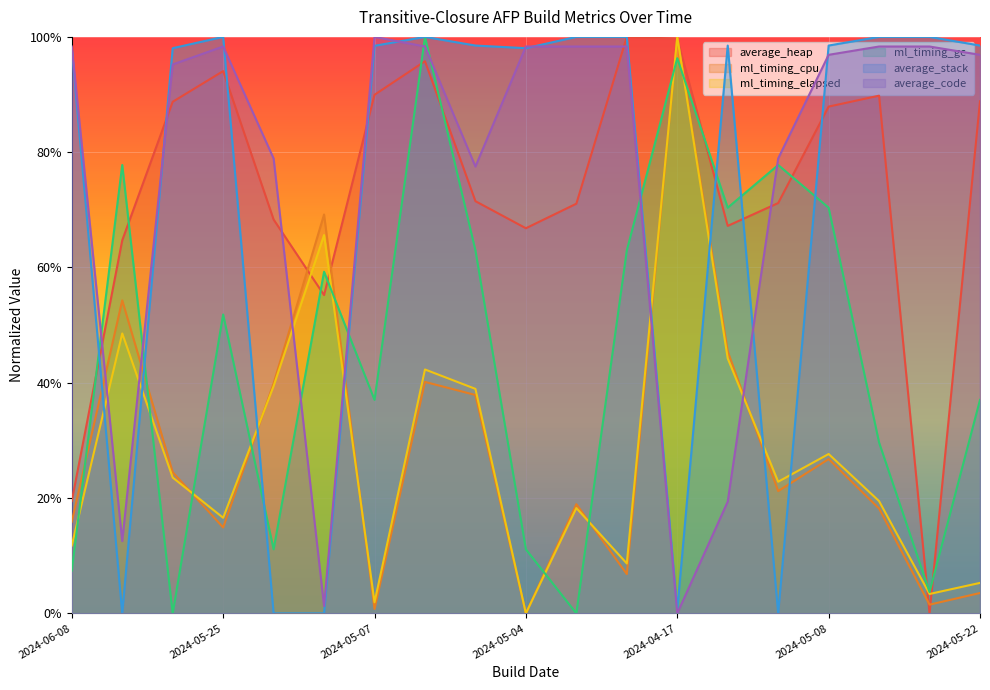

Reading right to left, transcribe all the data shown in this chart.

average_heap: 0.9	0.0	0.9	0.9	0.7	0.7	1.0	1.0	0.7	0.7	0.7	1.0	0.9	0.6	0.7	0.9	0.9	0.6	0.2
ml_timing_cpu: 0.0	0.0	0.2	0.3	0.2	0.5	1.0	0.1	0.2	0.0	0.4	0.4	0.0	0.7	0.4	0.1	0.2	0.5	0.2
ml_timing_elapsed: 0.1	0.0	0.2	0.3	0.2	0.4	1.0	0.1	0.2	0.0	0.4	0.4	0.0	0.7	0.4	0.2	0.2	0.5	0.1
ml_timing_gc: 0.4	0.0	0.3	0.7	0.8	0.7	1.0	0.6	0.0	0.1	0.6	1.0	0.4	0.6	0.1	0.5	0.0	0.8	0.1
average_stack: 1.0	1.0	1.0	1.0	0.0	1.0	0.0	1.0	1.0	1.0	1.0	1.0	1.0	0.0	0.0	1.0	1.0	0.0	1.0
average_code: 1.0	1.0	1.0	1.0	0.8	0.2	0.0	1.0	1.0	1.0	0.8	1.0	1.0	0.0	0.8	1.0	1.0	0.1	1.0